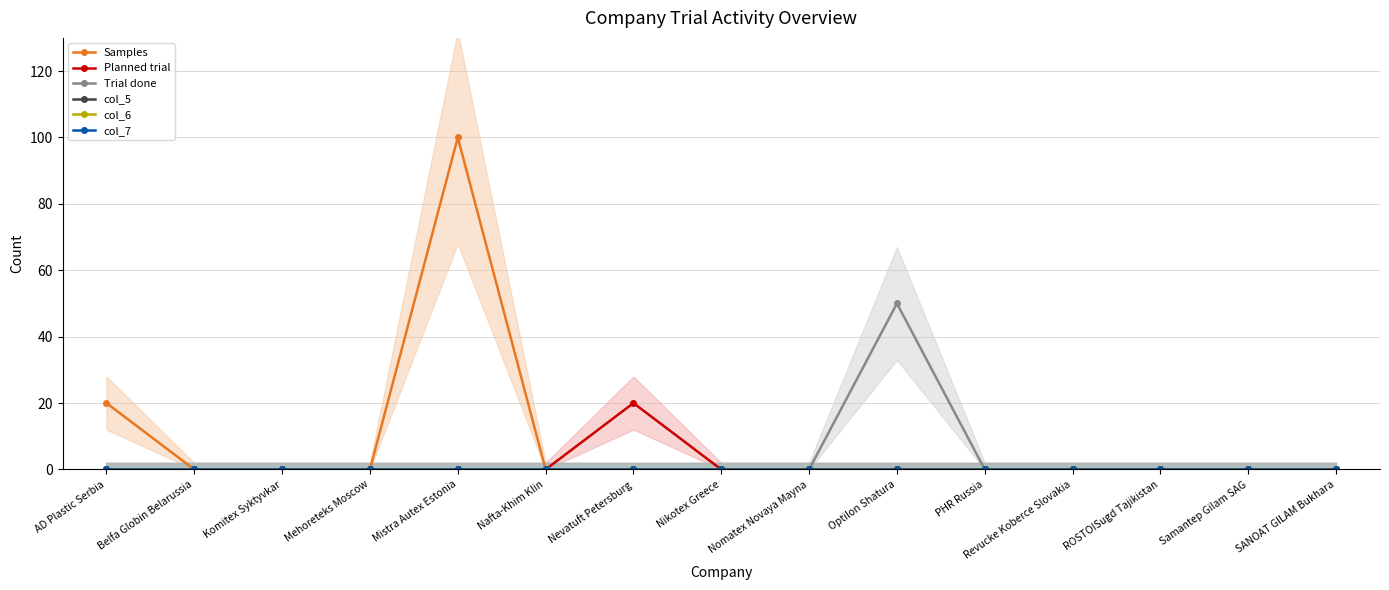

What is the label of the 13th point from the left?

ROSTOISugd Tajikistan